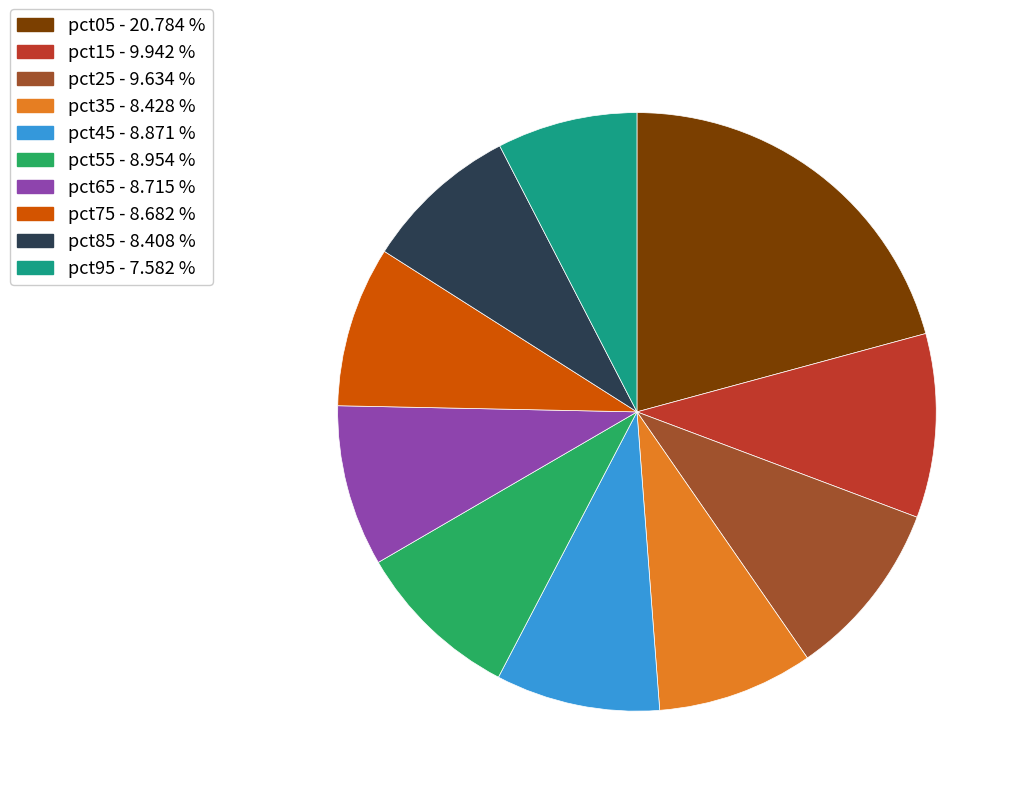

Combined, do pct95 - 7.582 % and pct65 - 8.715 % account for over 50%?

No